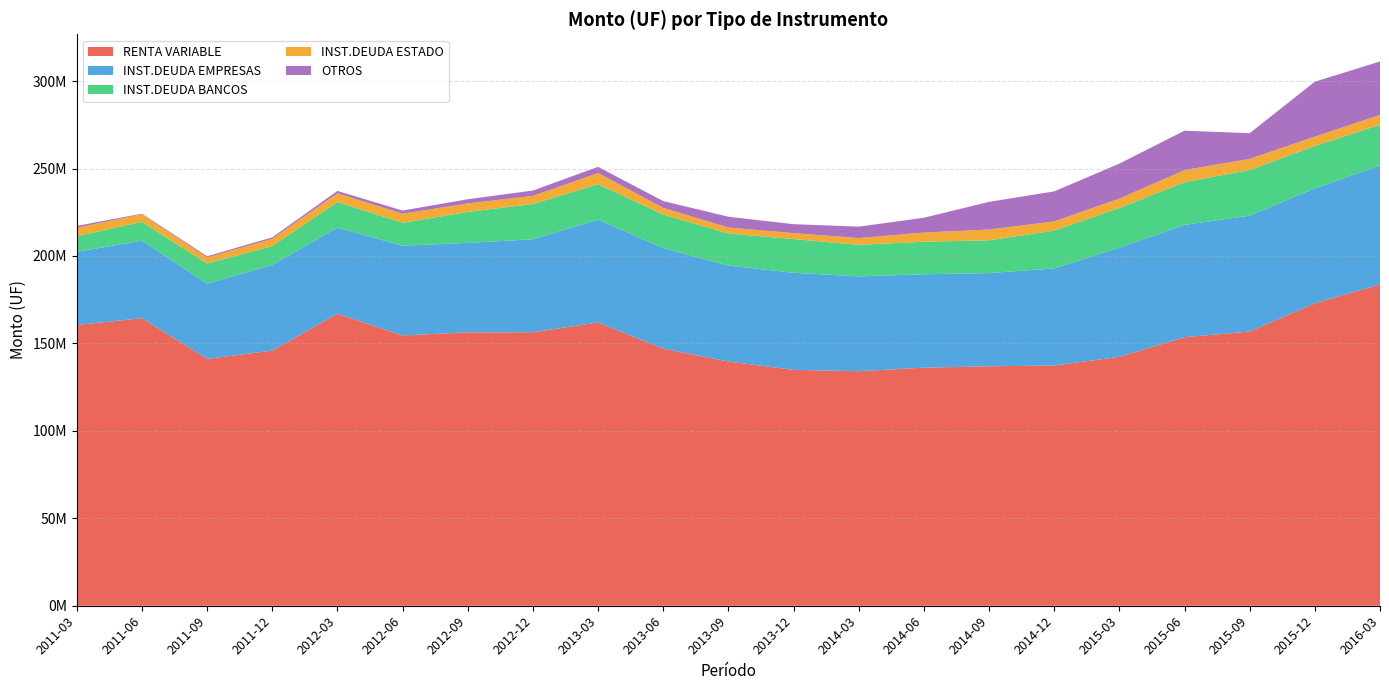

Reading left to right, list all the values displayed in this chart.

RENTA VARIABLE: 2011-03=160521043.3	2011-06=164435415.2	2011-09=141168925.9	2011-12=145902340.1	2012-03=166970808.4	2012-06=154579614.6	2012-09=156336577.5	2012-12=156396243.0	2013-03=161977090.1	2013-06=146995594.0	2013-09=139638641.6	2013-12=134883797.6	2014-03=134112890.5	2014-06=136150857.2	2014-09=136913600.9	2014-12=137386899.0	2015-03=142303702.2	2015-06=153558050.3	2015-09=156809214.2	2015-12=172925029.1	2016-03=183768253.3
INST.DEUDA EMPRESAS: 2011-03=41852891.8	2011-06=44359965.8	2011-09=42994591.1	2011-12=49017715.9	2012-03=49256751.3	2012-06=51321810.0	2012-09=51147771.1	2012-12=53176971.9	2013-03=58803536.9	2013-06=57478379.5	2013-09=54885811.0	2013-12=55524394.7	2014-03=54237597.8	2014-06=53395229.0	2014-09=53316170.2	2014-12=55539156.7	2015-03=62429429.3	2015-06=64243426.4	2015-09=66259167.9	2015-12=65769631.7	2016-03=68004196.8
INST.DEUDA BANCOS: 2011-03=8928130.5	2011-06=10764564.2	2011-09=11538366.9	2011-12=10710464.7	2012-03=14675635.4	2012-06=13098404.2	2012-09=17729930.5	2012-12=20169086.7	2013-03=20268916.5	2013-06=19273090.9	2013-09=18316436.5	2013-12=19288903.4	2014-03=18037400.9	2014-06=18615813.6	2014-09=18762116.7	2014-12=21593181.0	2015-03=22725516.4	2015-06=24422019.1	2015-09=26129849.2	2015-12=24242398.9	2016-03=23264711.2
INST.DEUDA ESTADO: 2011-03=4808833.5	2011-06=4302827.4	2011-09=3464519.1	2011-12=4169624.1	2012-03=4962230.7	2012-06=5188730.3	2012-09=4842415.7	2012-12=4634852.6	2013-03=6403011.5	2013-06=3778899.7	2013-09=3418593.7	2013-12=3388719.1	2014-03=3868011.4	2014-06=5244904.6	2014-09=6158021.1	2014-12=5258046.7	2015-03=5356041.0	2015-06=6893236.4	2015-09=6327874.7	2015-12=5335388.8	2016-03=5670840.4
OTROS: 2011-03=1120162.0	2011-06=317607.1	2011-09=690884.4	2011-12=846575.3	2012-03=1340177.8	2012-06=1790688.6	2012-09=2391259.3	2012-12=3056002.4	2013-03=3520204.0	2013-06=3872317.5	2013-09=6183831.8	2013-12=5105230.1	2014-03=6520130.6	2014-06=8467915.4	2014-09=15806002.1	2014-12=17162631.3	2015-03=19997995.1	2015-06=22543888.2	2015-09=14700352.6	2015-12=31408666.0	2016-03=30513314.3